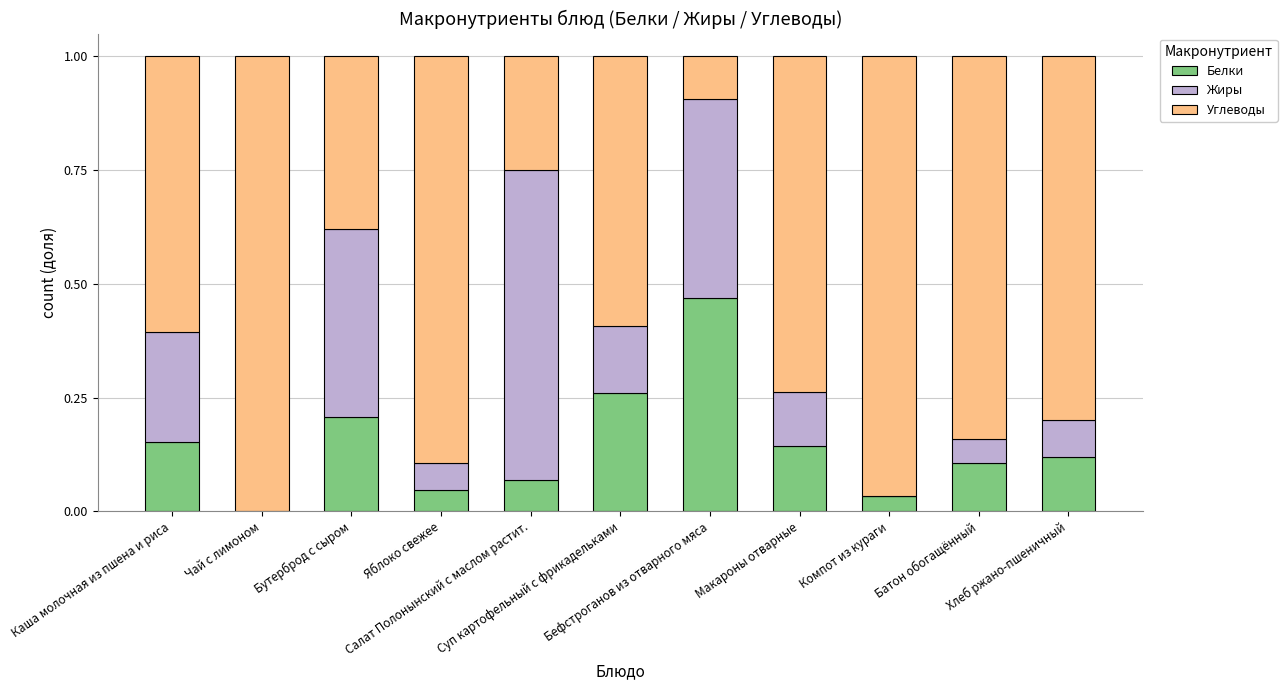

What are all the series names shown in the legend?

Белки, Жиры, Углеводы